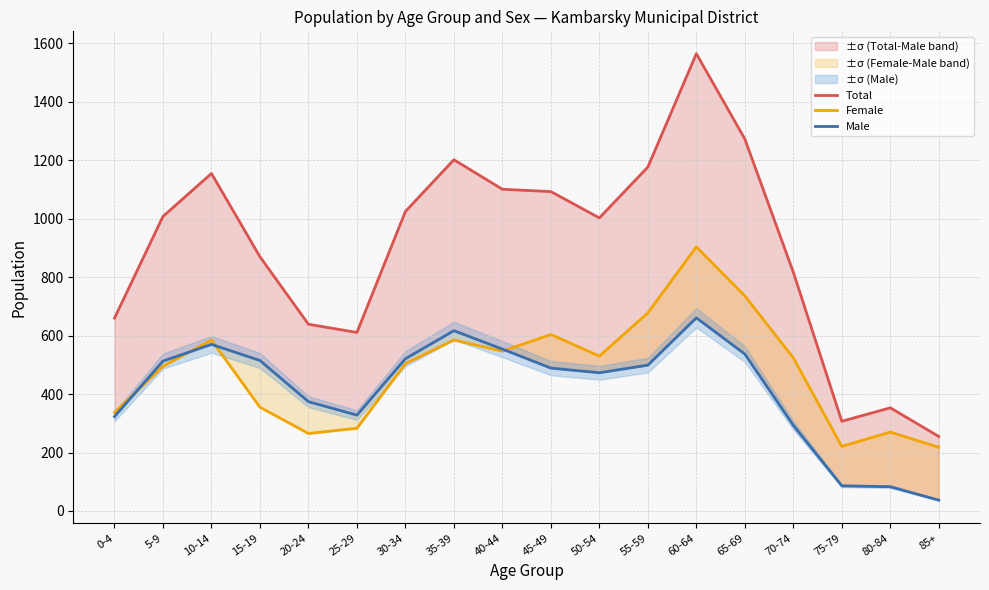

True or false: Total and Male cross at least once.

False